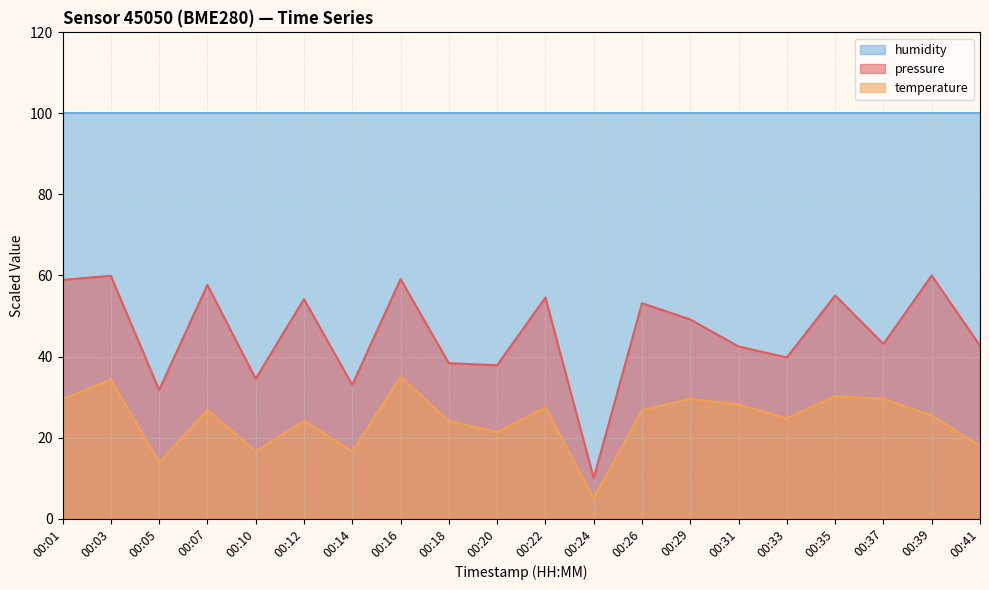

At which category is the sum across all series the highest?

00:03